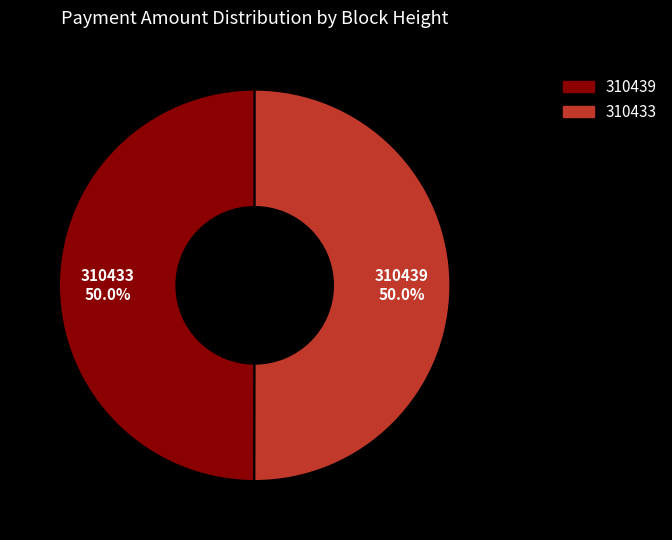

Count the number of slices in the pie.

2